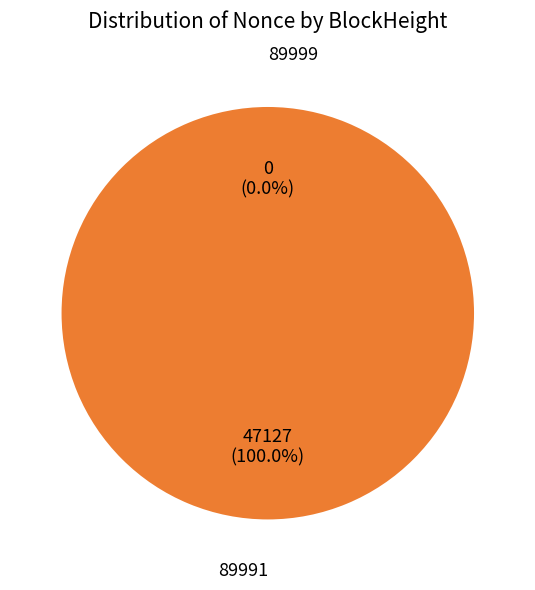

The 89999 slice represents 1% of the pie. True or false?

False